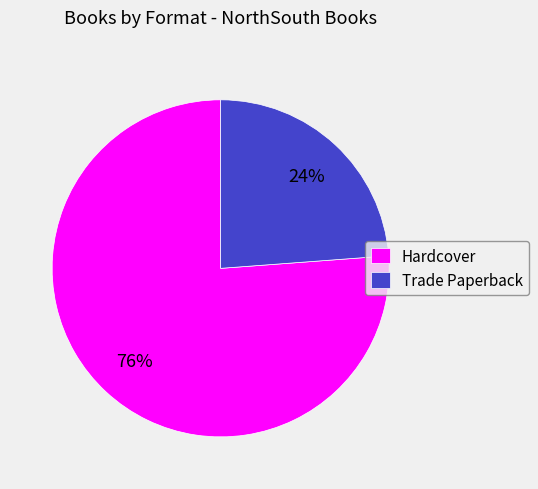

To the nearest percent, what percentage of the pie is Trade Paperback?

24%